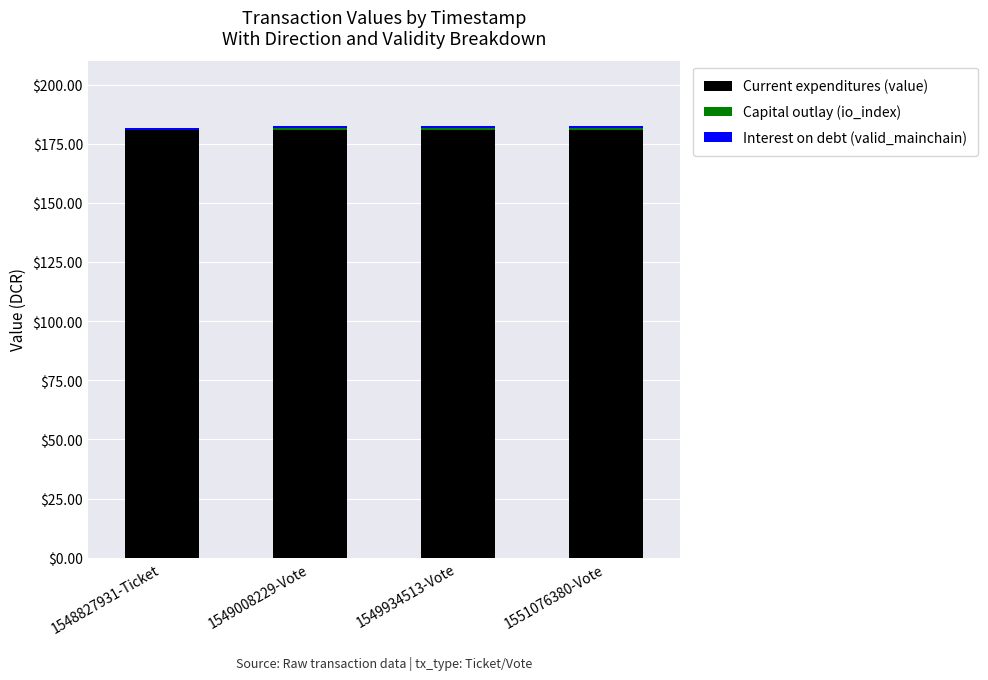

True or false: Current expenditures (value) has a value of 104.0 at 1549008229-Vote.

False